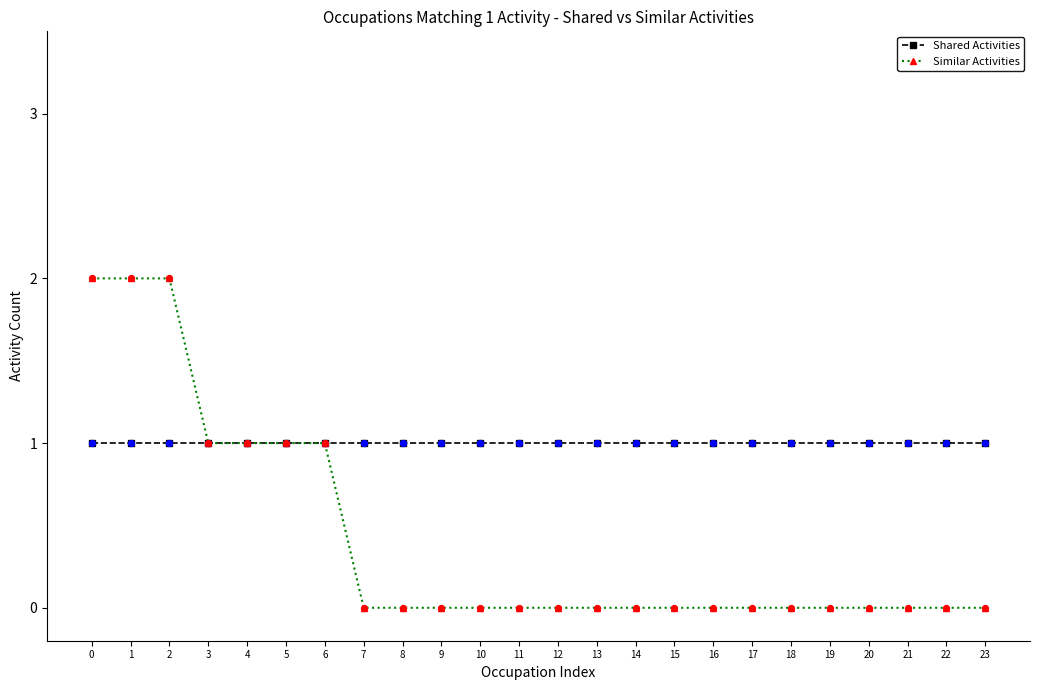

Which series has the largest range (max minus min)?

Similar Activities